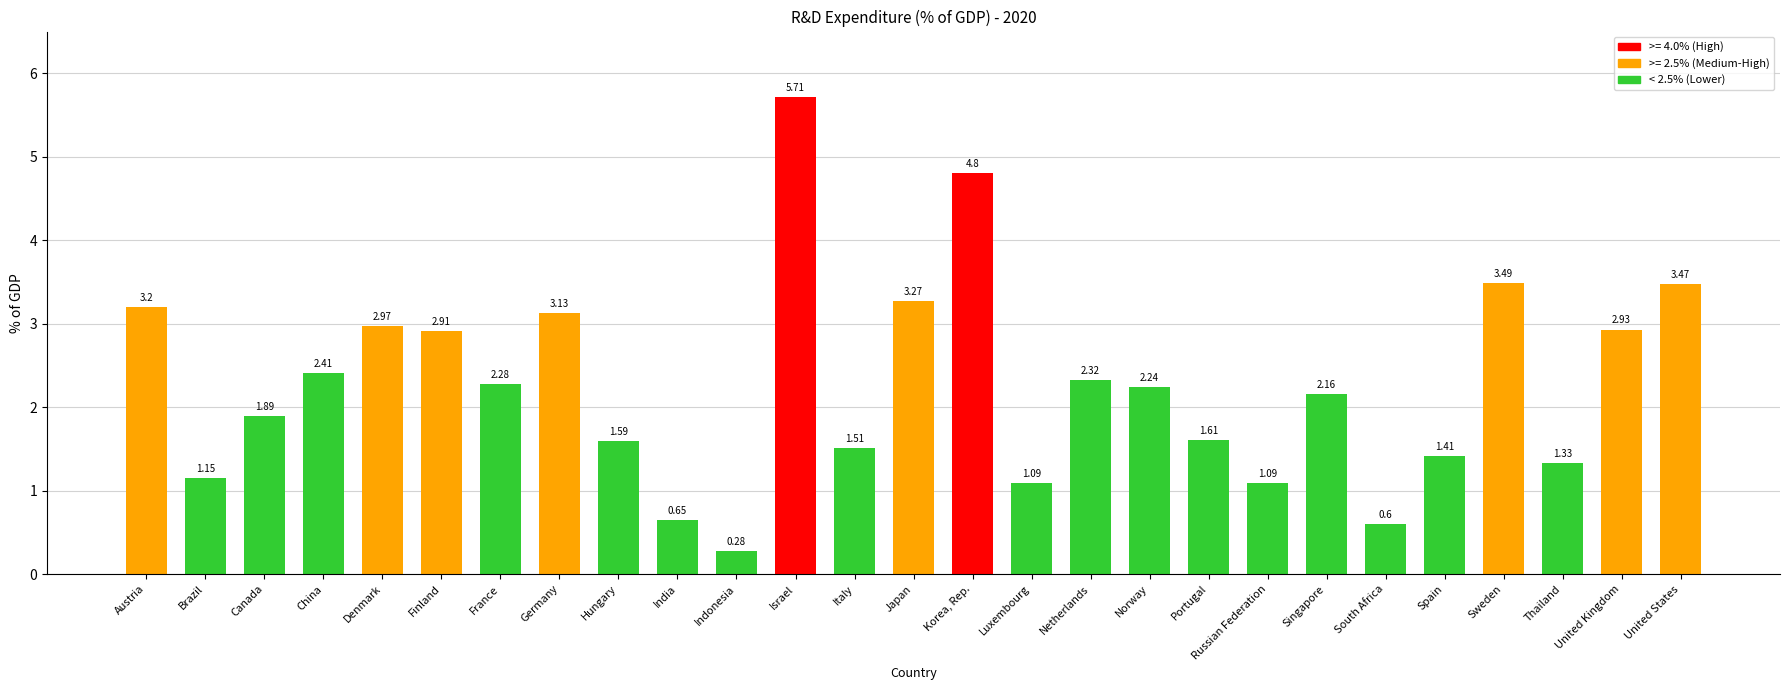

What is the change in value from France to United States?

+1.2